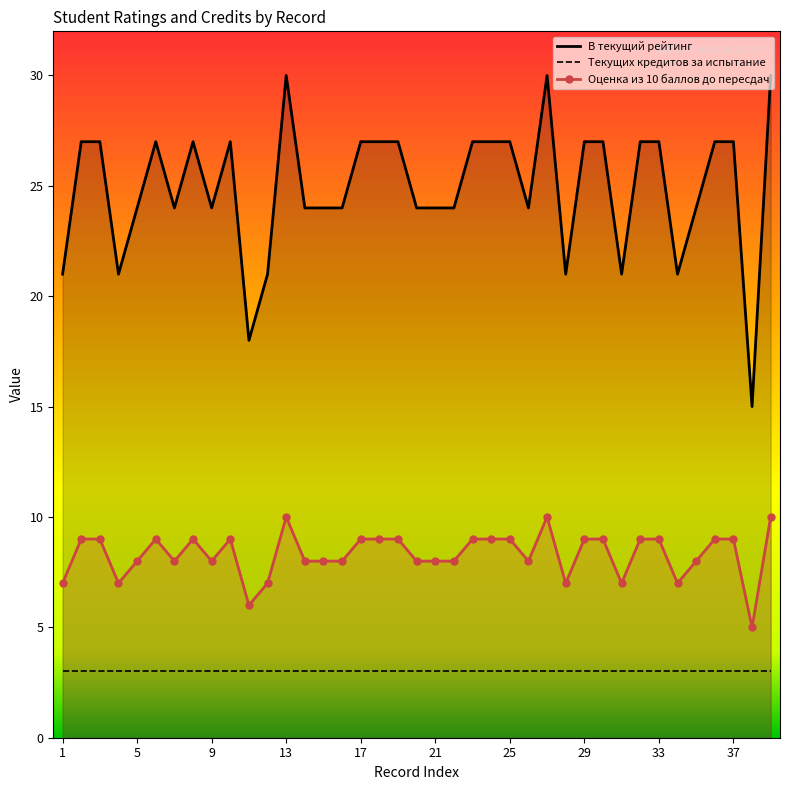

Is it true that В текущий рейтинг equals 24 at 5?

True